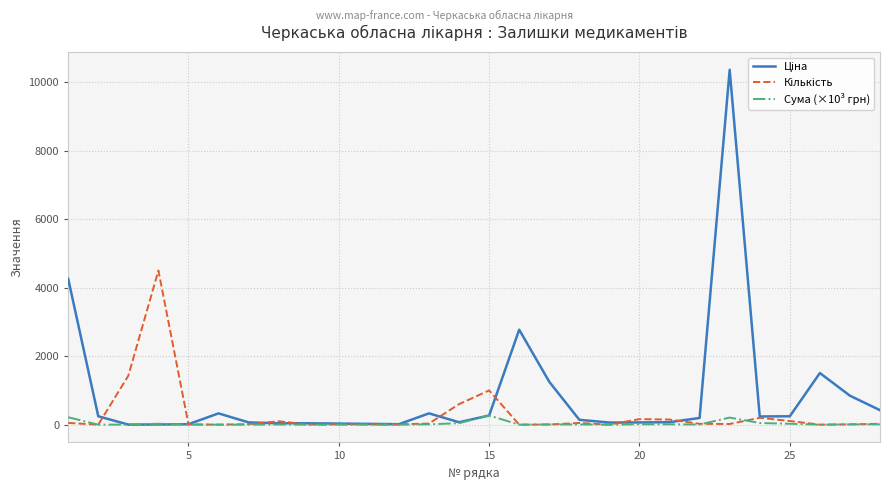

What is the greatest value displayed?

10359.0